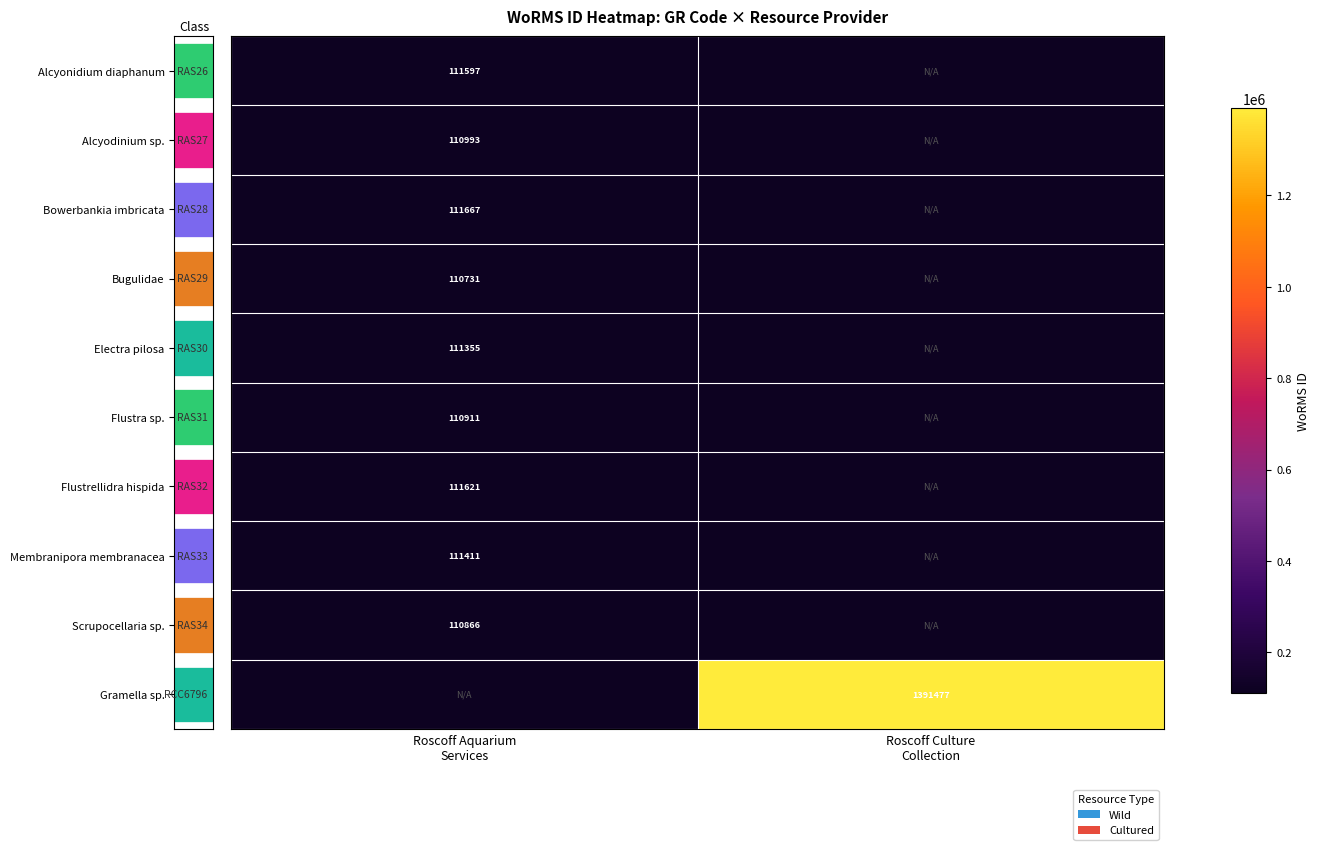

At which category does the chart reach its minimum across all series?

Roscoff Culture
Collection